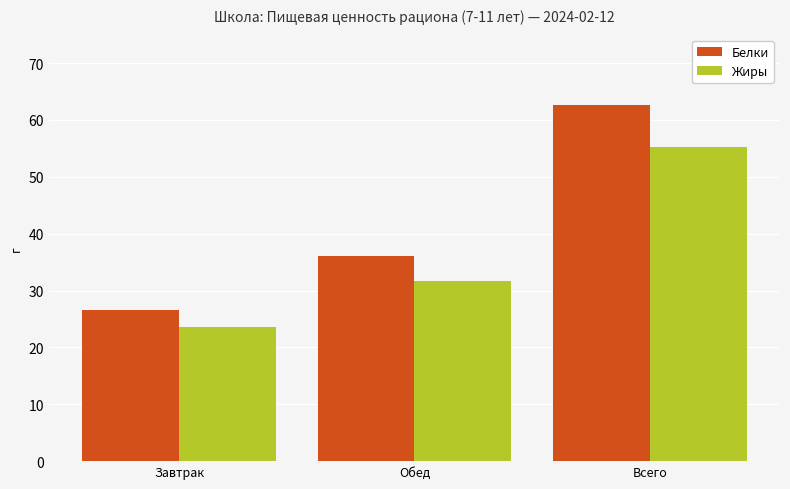

Reading left to right, what are all the values shown in this chart?

Белки: Завтрак=26.5	Обед=36.2	Всего=62.7
Жиры: Завтрак=23.6	Обед=31.6	Всего=55.2